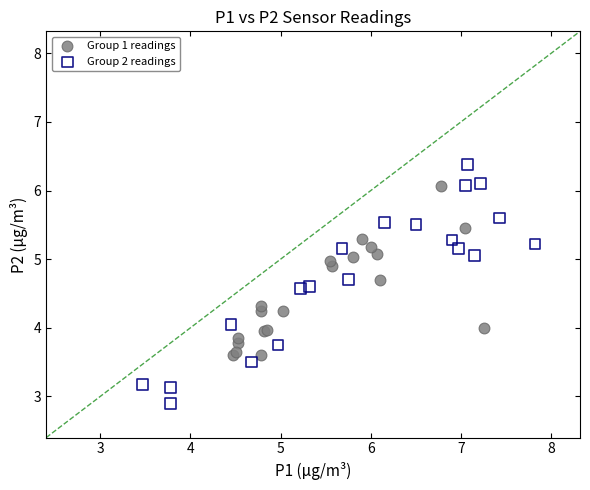

Which series contains the highest Y value?

Group 2 readings